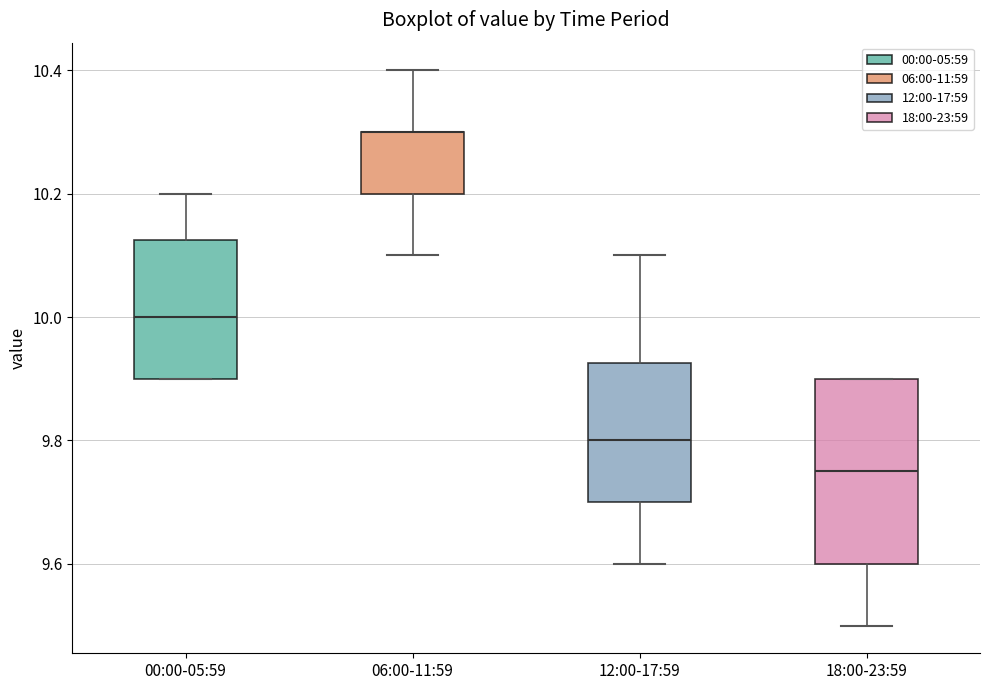

Where is the upper edge of the box for 00:00-05:59 on the y-axis? The values are not printed on the chart, so give them approximately, as read against the axis.

10.12